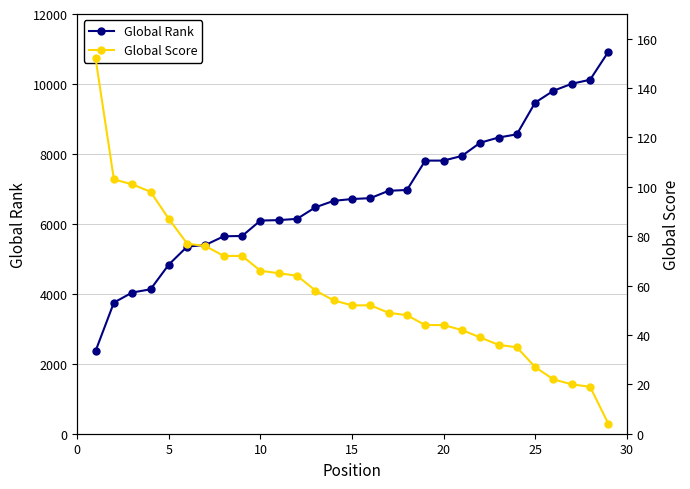

Does the chart display data point markers on the line(s)?

Yes